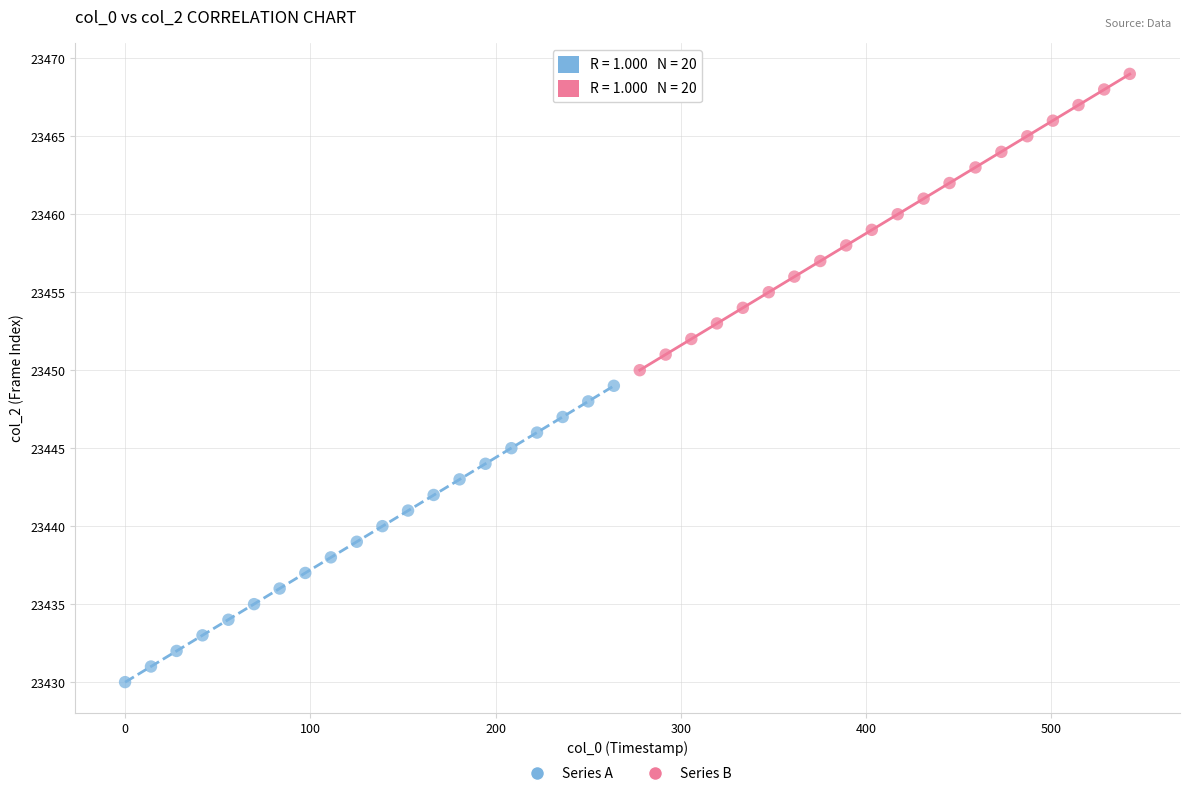

Which series contains the highest Y value?

Series B